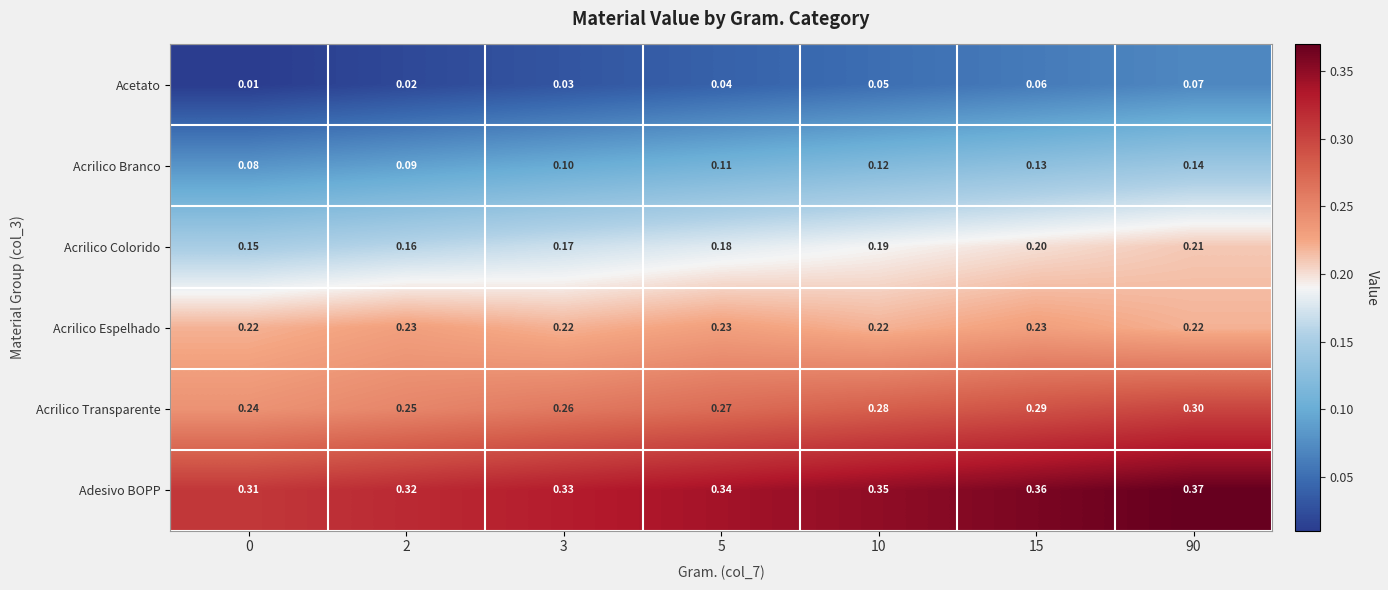

Which series has the largest total across all categories?

Adesivo BOPP